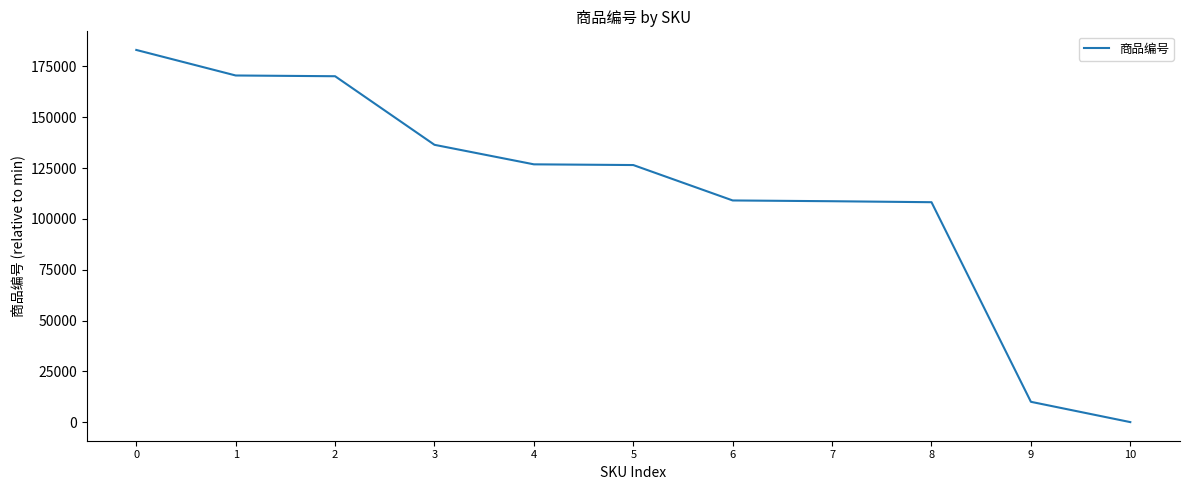

How many values are above zero?

10